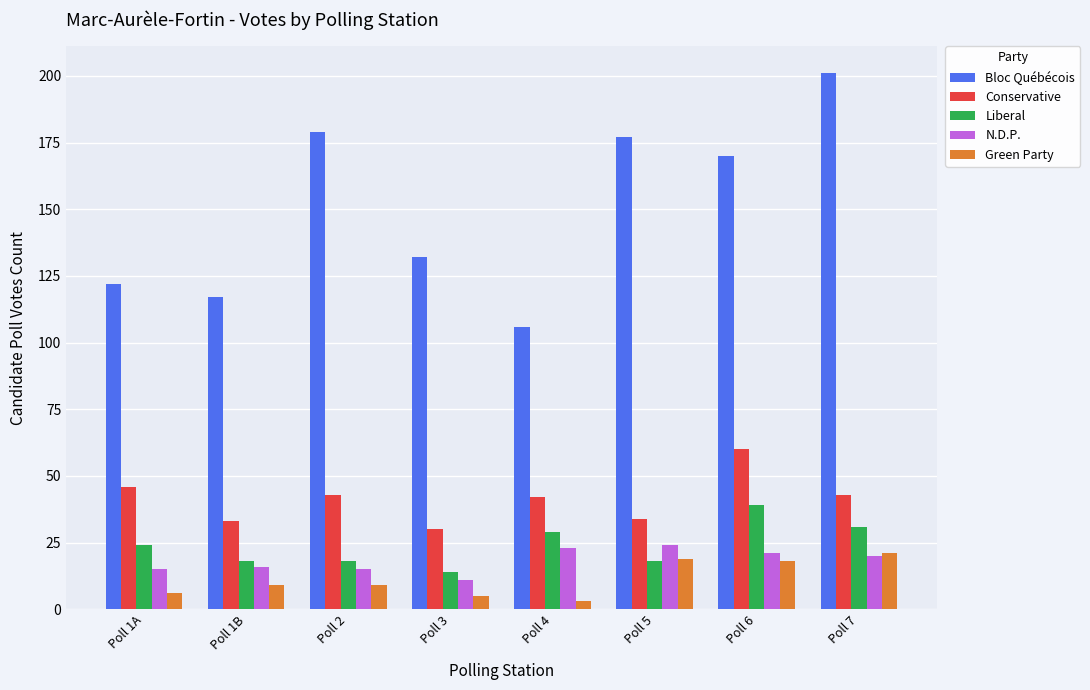

What is the sum of the N.D.P. values at Poll 1B and Poll 5?

40